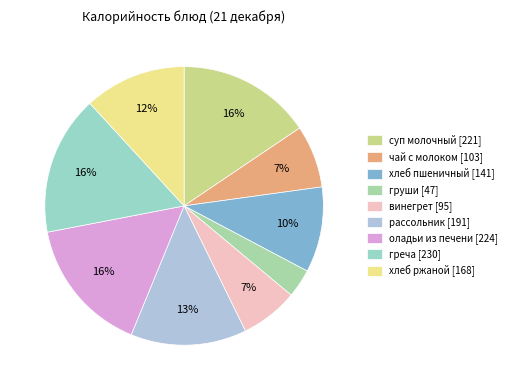

Which slice is the smallest?

груши